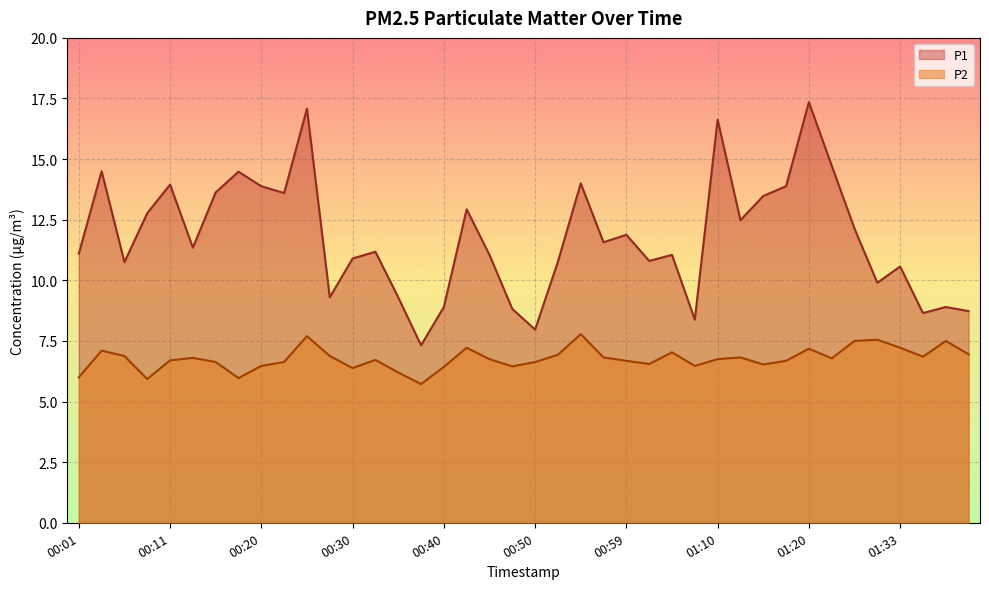

At how many categories does at least one series exceed 6?

40